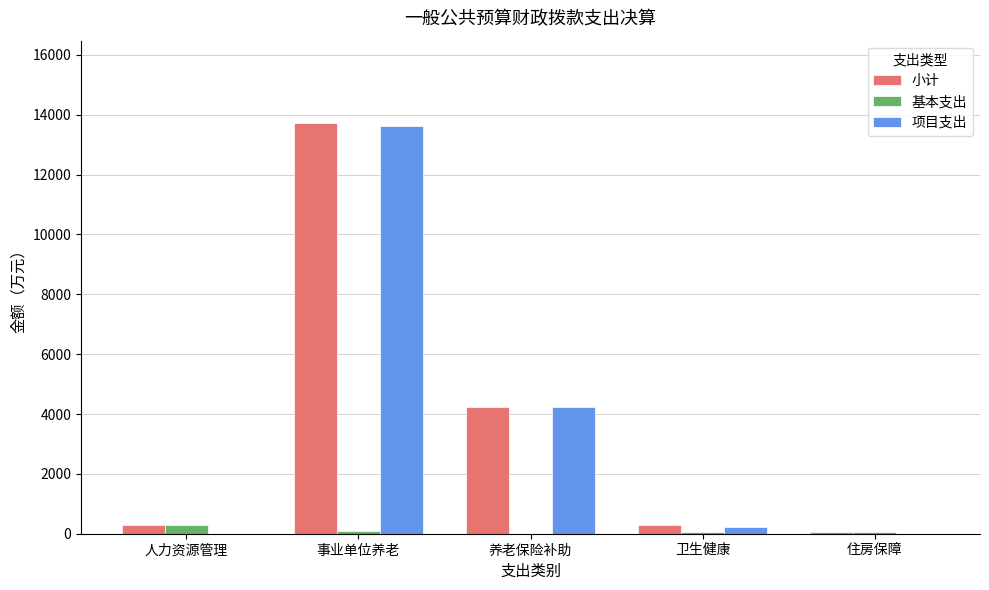

How many series are shown in this chart?

3